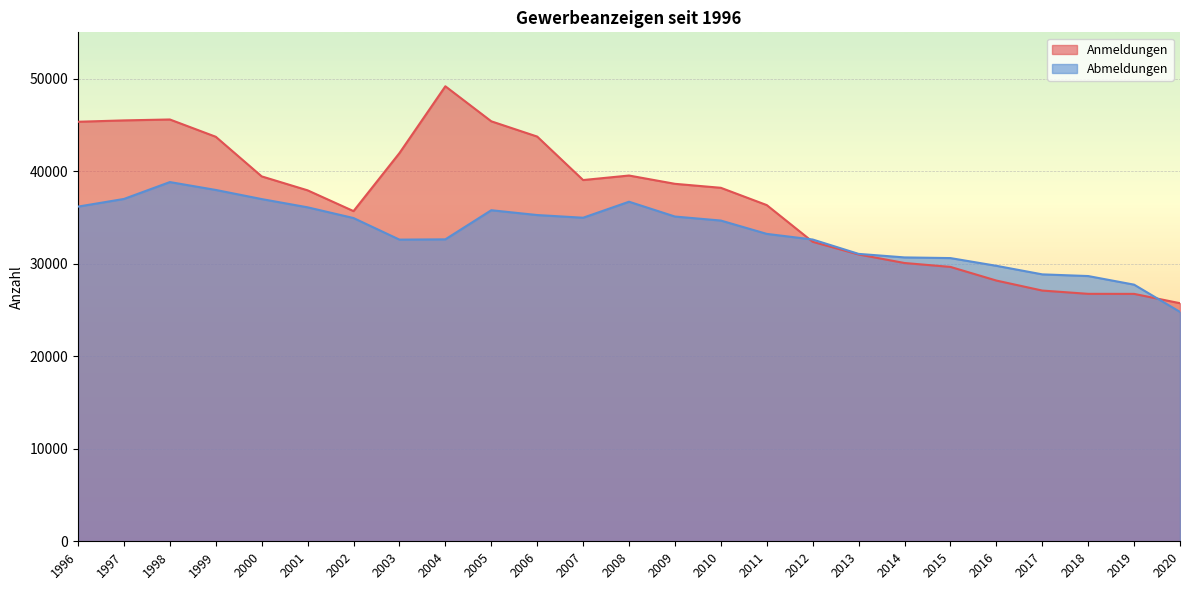

Between which two adjacent categories do Anmeldungen and Abmeldungen first intersect?

2011 and 2012